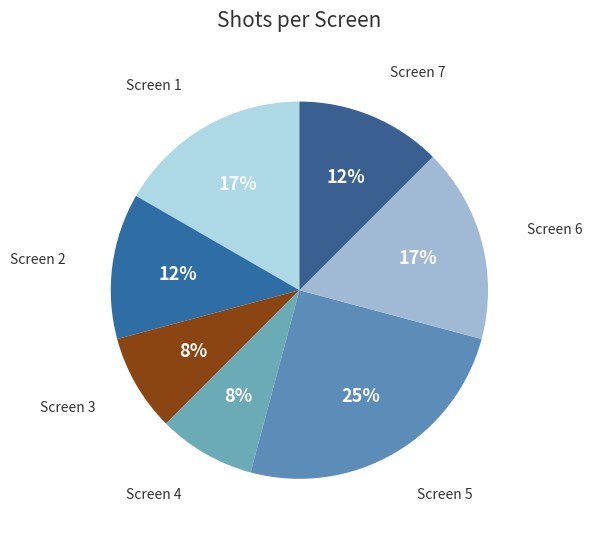

Count the number of slices in the pie.

7